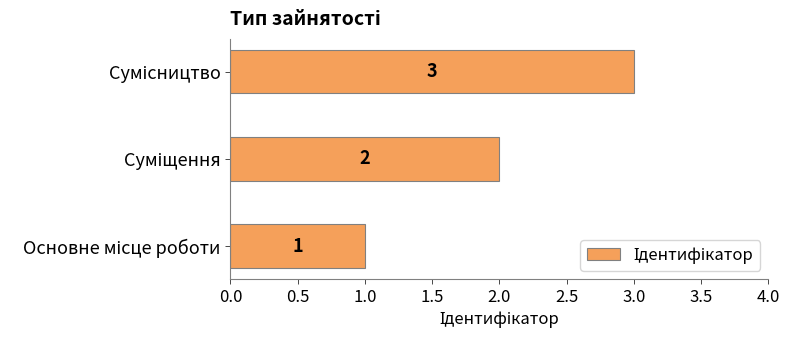

What is the greatest value displayed?

3